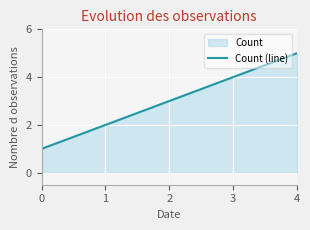

How many data points does each series have?

5